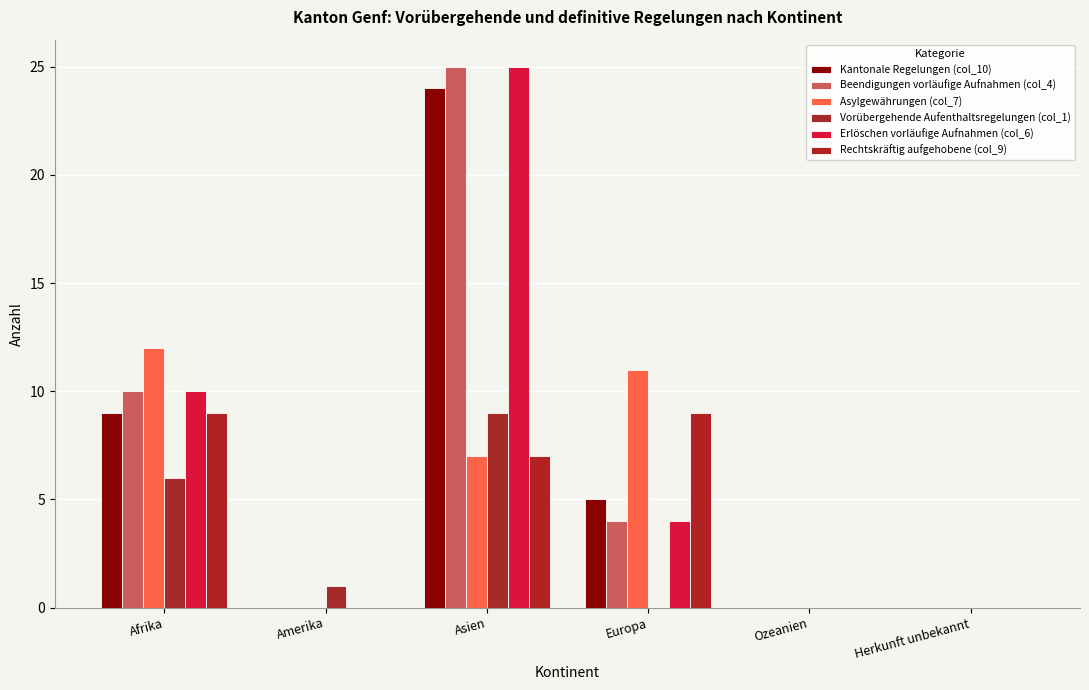

At Europa, list the series in order from largest to smallest.

Asylgewährungen (col_7), Rechtskräftig aufgehobene (col_9), Kantonale Regelungen (col_10), Beendigungen vorläufige Aufnahmen (col_4), Erlöschen vorläufige Aufnahmen (col_6), Vorübergehende Aufenthaltsregelungen (col_1)